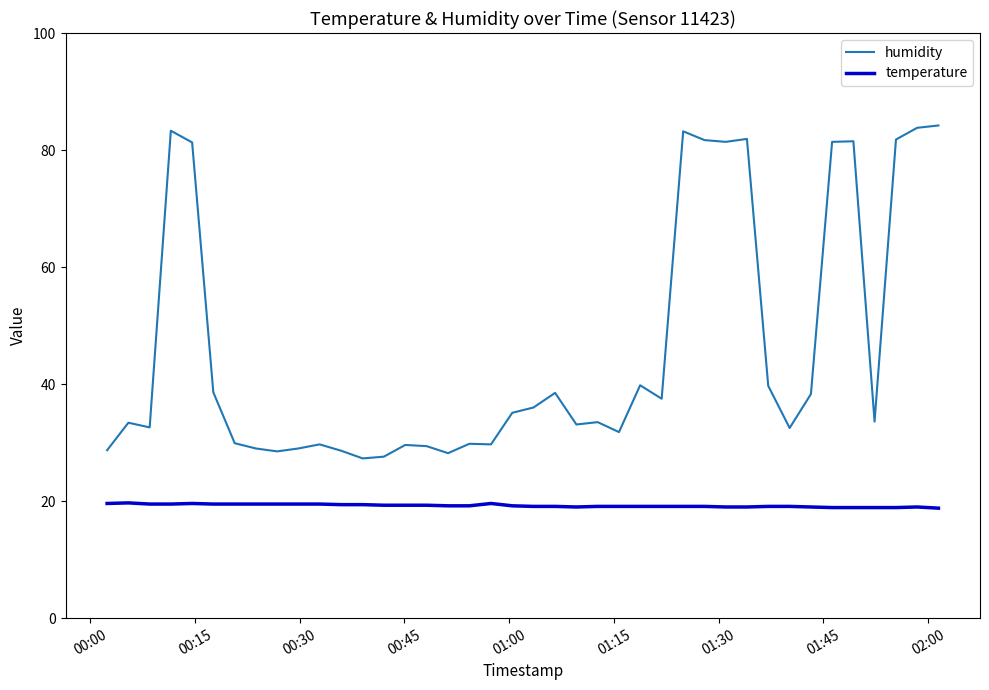

What is the maximum value shown in the chart?

84.2